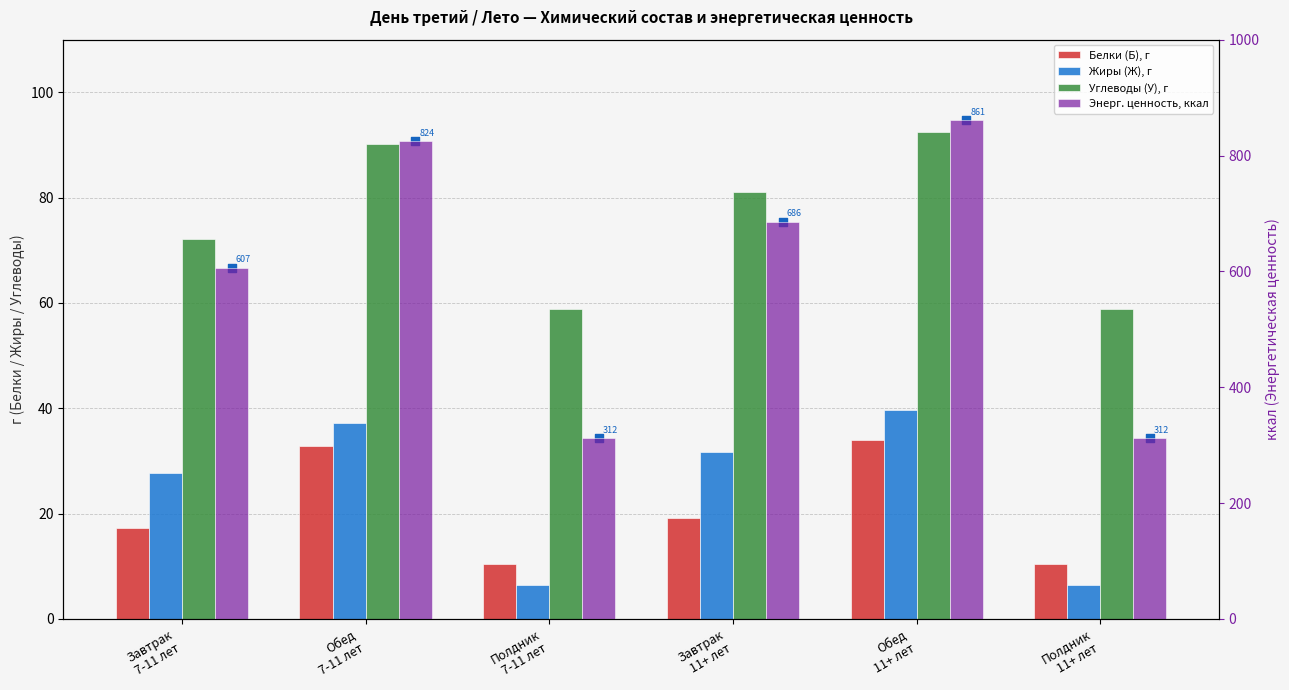

At how many categories does at least one series exceed 846?

1